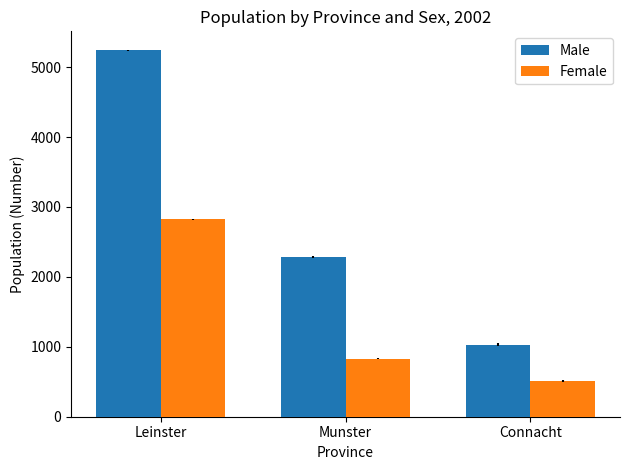

What is the sum of all Male values?

8561